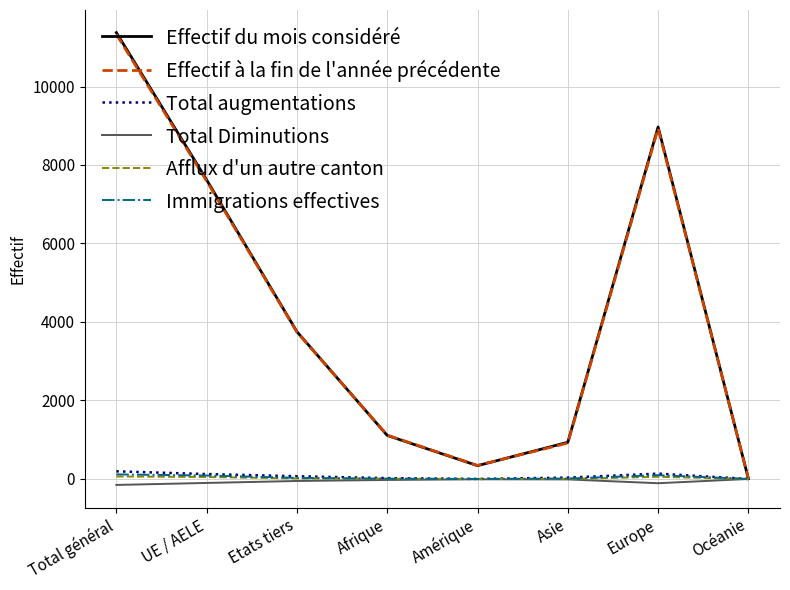

Which label corresponds to the largest value in the chart?

Total général